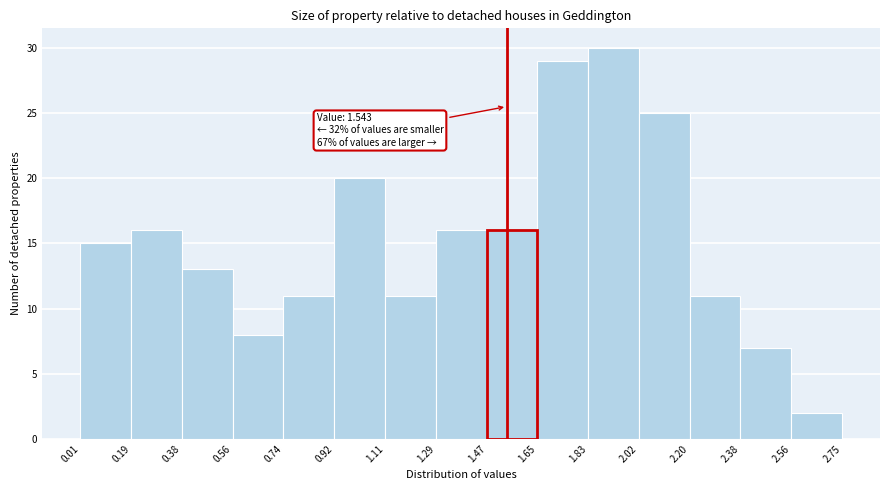

Which range on the x-axis has the tallest bar?

1.83 to 2.02